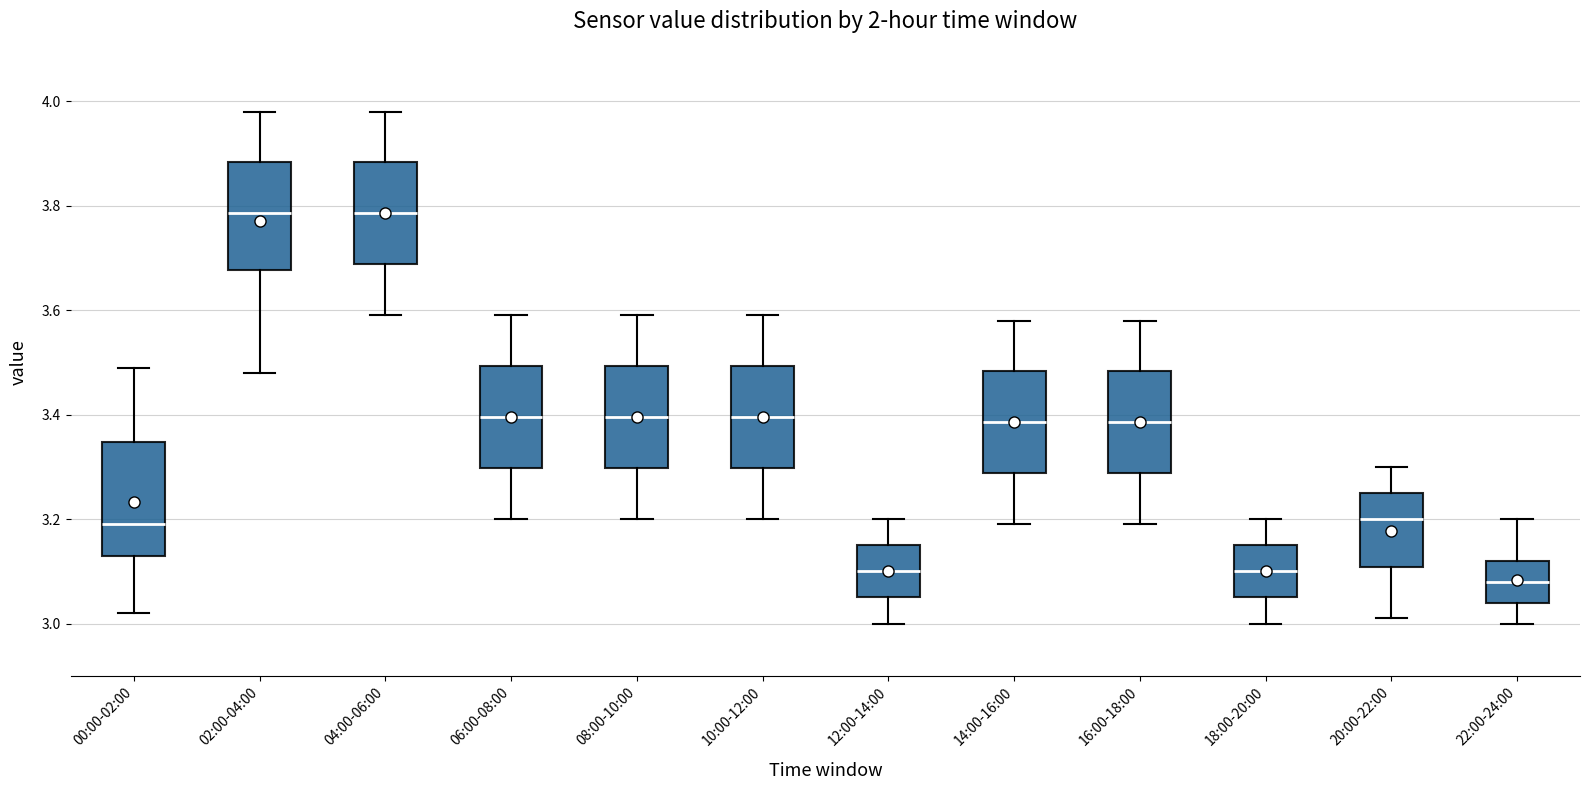

Reading left to right, transcribe this box plot: for each box, give where its median line is, the range the box spans, and where its two whiskers end, as read against the y-axis. The values are not printed on the chart, so give them approximately, as read against the axis.

00:00-02:00: median 3.20, box 3.14 to 3.34, whiskers 3.02 to 3.50
02:00-04:00: median 3.78, box 3.68 to 3.88, whiskers 3.48 to 3.98
04:00-06:00: median 3.78, box 3.68 to 3.88, whiskers 3.60 to 3.98
06:00-08:00: median 3.40, box 3.30 to 3.50, whiskers 3.20 to 3.60
08:00-10:00: median 3.40, box 3.30 to 3.50, whiskers 3.20 to 3.60
10:00-12:00: median 3.40, box 3.30 to 3.50, whiskers 3.20 to 3.60
12:00-14:00: median 3.10, box 3.06 to 3.16, whiskers 3.00 to 3.20
14:00-16:00: median 3.38, box 3.28 to 3.48, whiskers 3.20 to 3.58
16:00-18:00: median 3.38, box 3.28 to 3.48, whiskers 3.20 to 3.58
18:00-20:00: median 3.10, box 3.06 to 3.16, whiskers 3.00 to 3.20
20:00-22:00: median 3.20, box 3.10 to 3.26, whiskers 3.02 to 3.30
22:00-24:00: median 3.08, box 3.04 to 3.12, whiskers 3.00 to 3.20